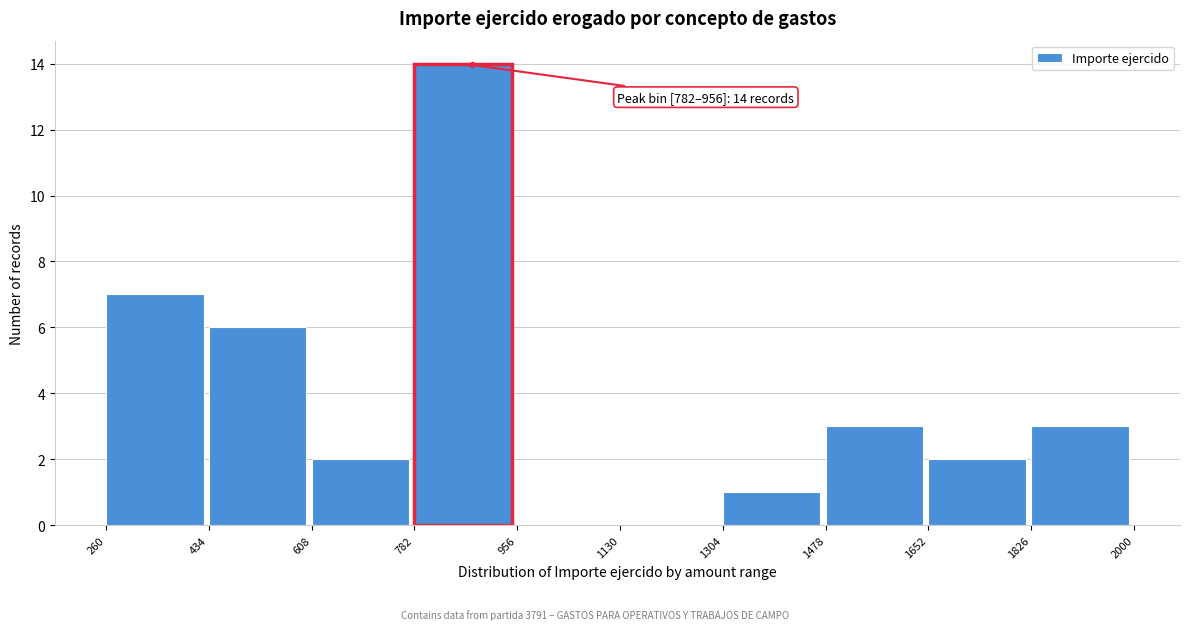

Over which range of the x-axis is the bar tallest?

782 to 956